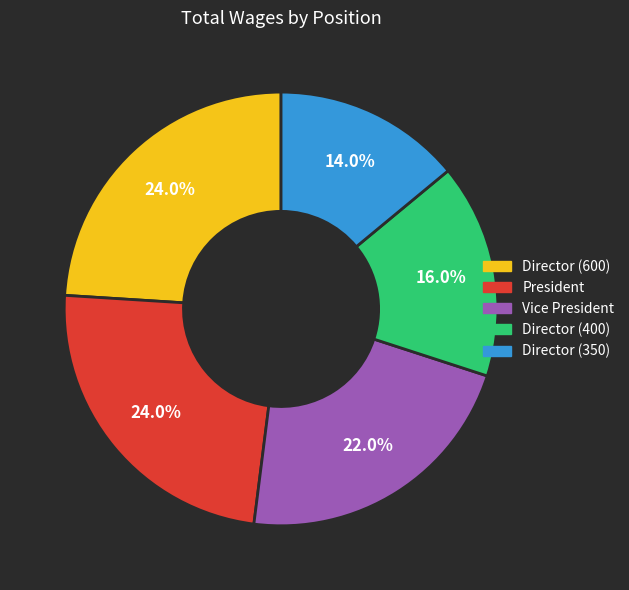

To the nearest percent, what is the difference between the largest and smallest slice percentages?

10%